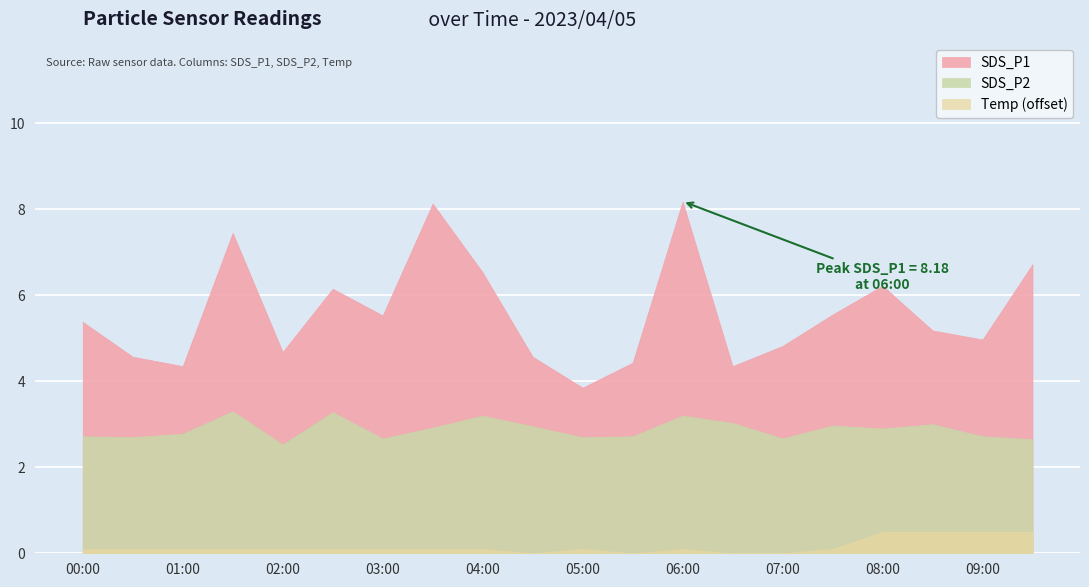

How many interior local valleys does the Temp series have?

2